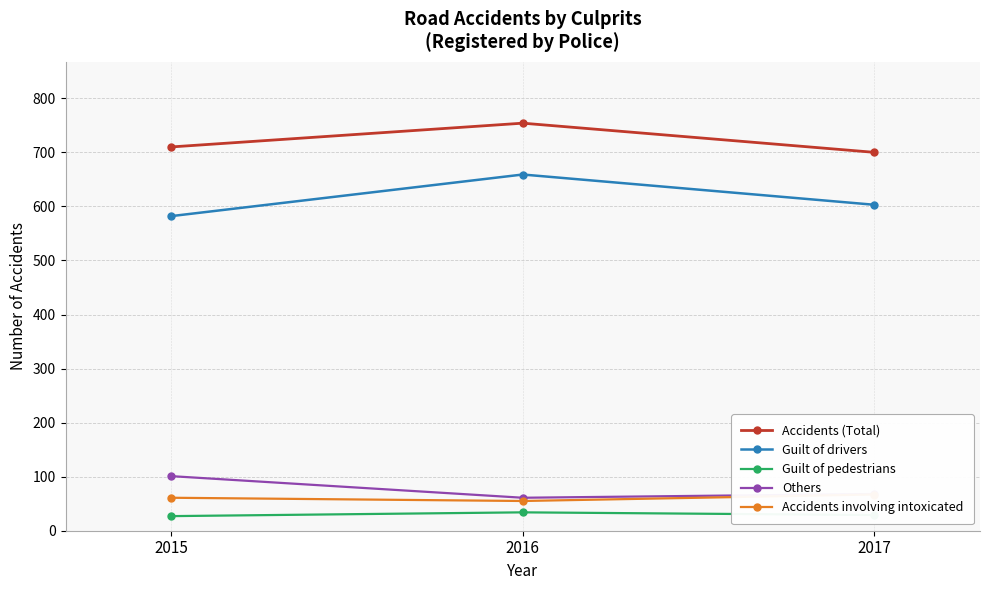

What is the difference between the maximum and minimum values in the Guilt of drivers series?

77